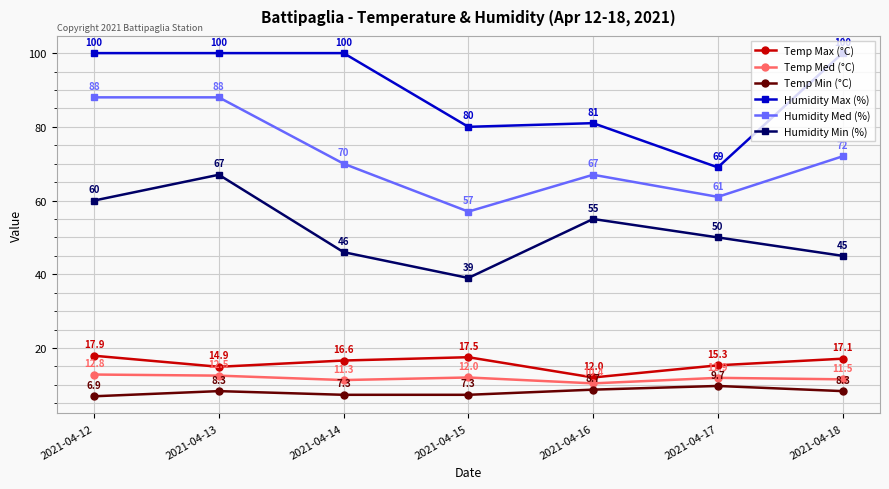

What is the value of the Humidity Med (%) point at the 2nd from the left?

88.0